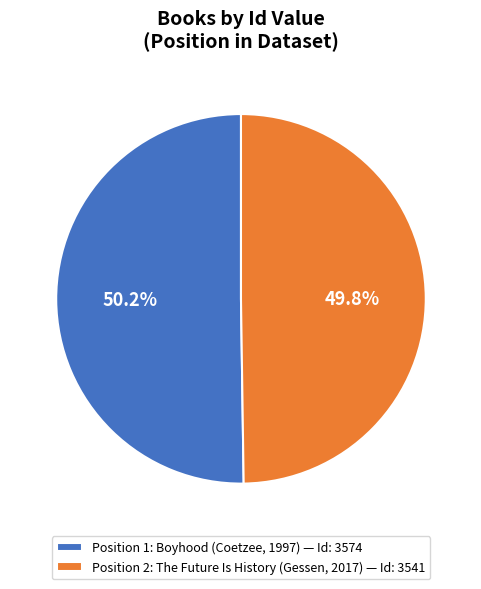

What is the total percentage of Position 1: Boyhood (Coetzee, 1997) — Id: 3574 and Position 2: The Future Is History (Gessen, 2017) — Id: 3541?

100.0%